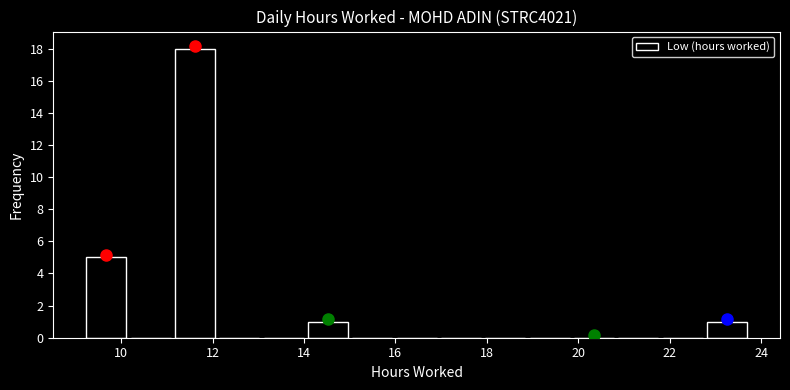

Reading left to right, transcribe this chart: for each bar, give the range it covers on the x-axis and its height. Neither the bar edges nor the heights are printed on the chart, so give them approximately, as read against the axes.

9.2 to 10.2: 5
10.2 to 11.2: 0
11.2 to 12.2: 18
12.2 to 13.0: 0
13.0 to 14.0: 0
14.0 to 15.0: 1
15.0 to 16.0: 0
16.0 to 17.0: 0
17.0 to 18.0: 0
18.0 to 18.8: 0
18.8 to 19.8: 0
19.8 to 20.8: 0
20.8 to 21.8: 0
21.8 to 22.8: 0
22.8 to 23.8: 1